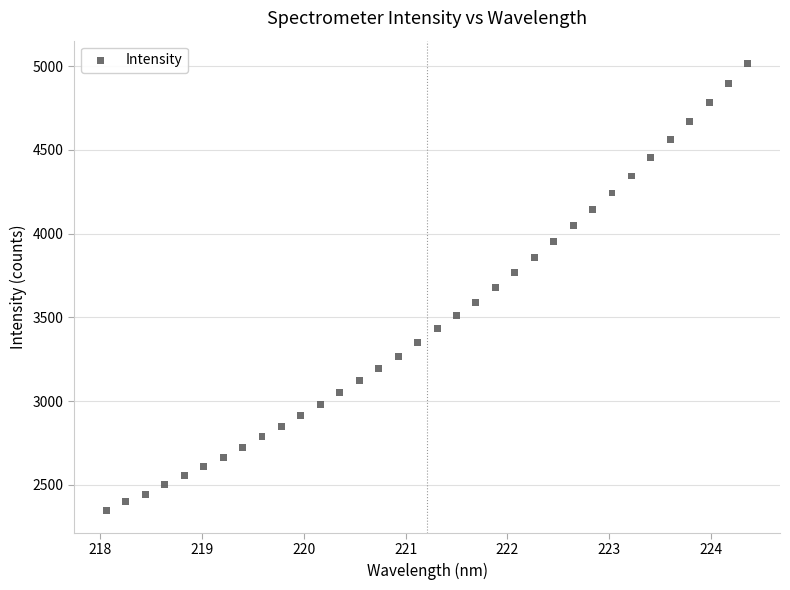

What is the range of X values (max minus min)?

6.3